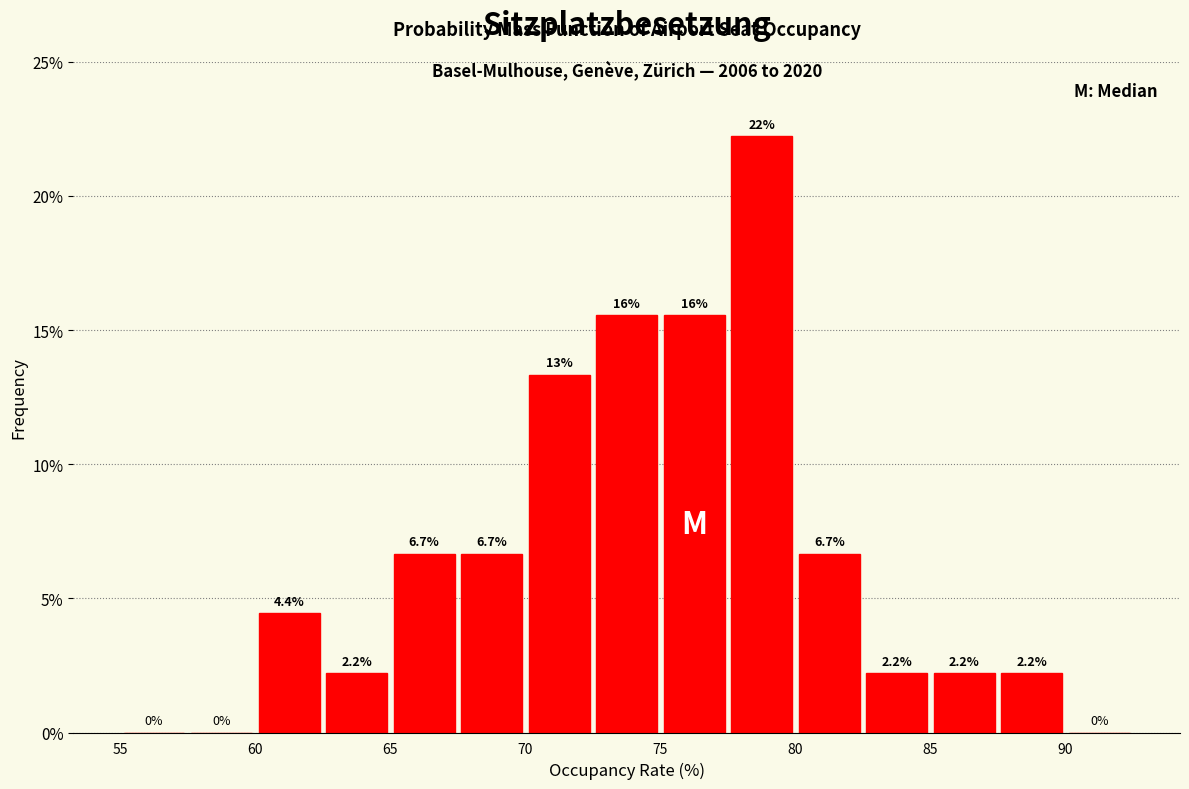

Which range on the x-axis has the tallest bar?

77.5 to 80.0